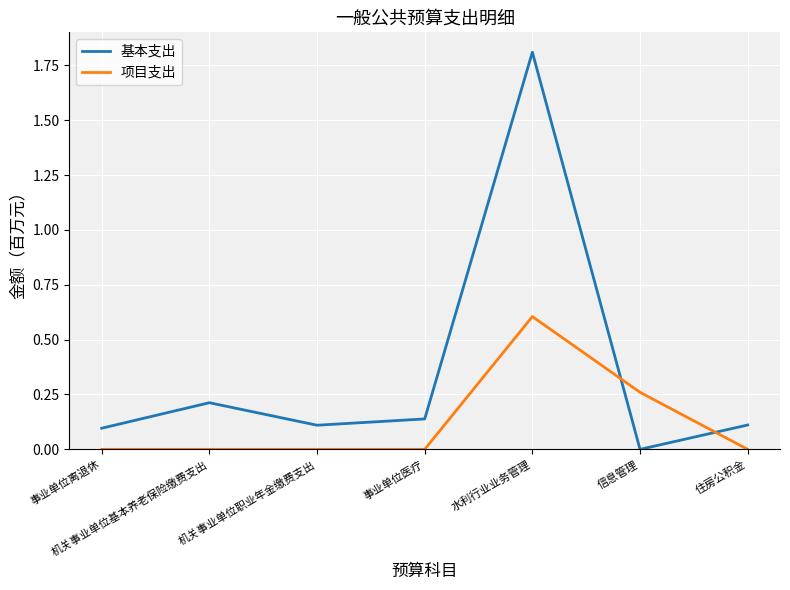

At which category is the sum across all series the highest?

水利行业业务管理